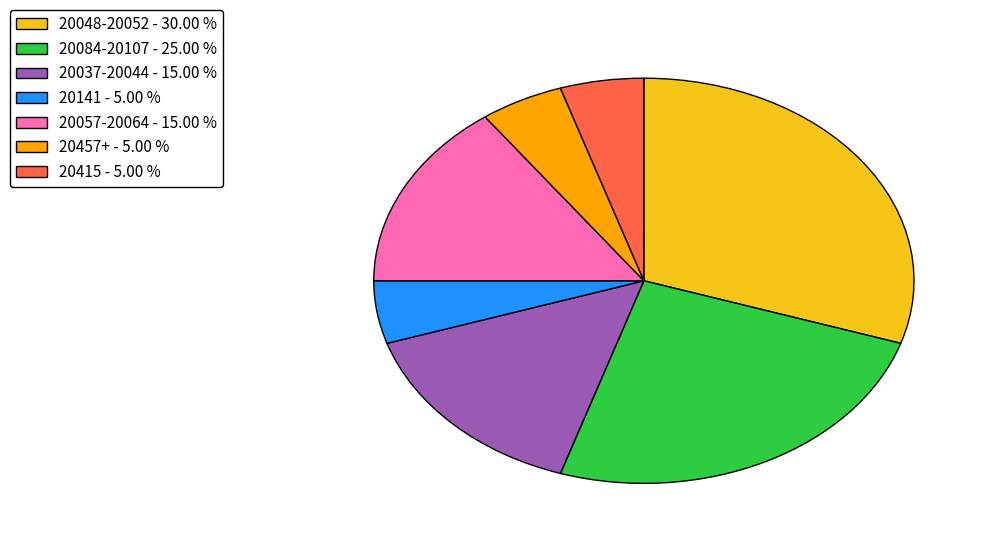

How many slices are in this pie chart?

7